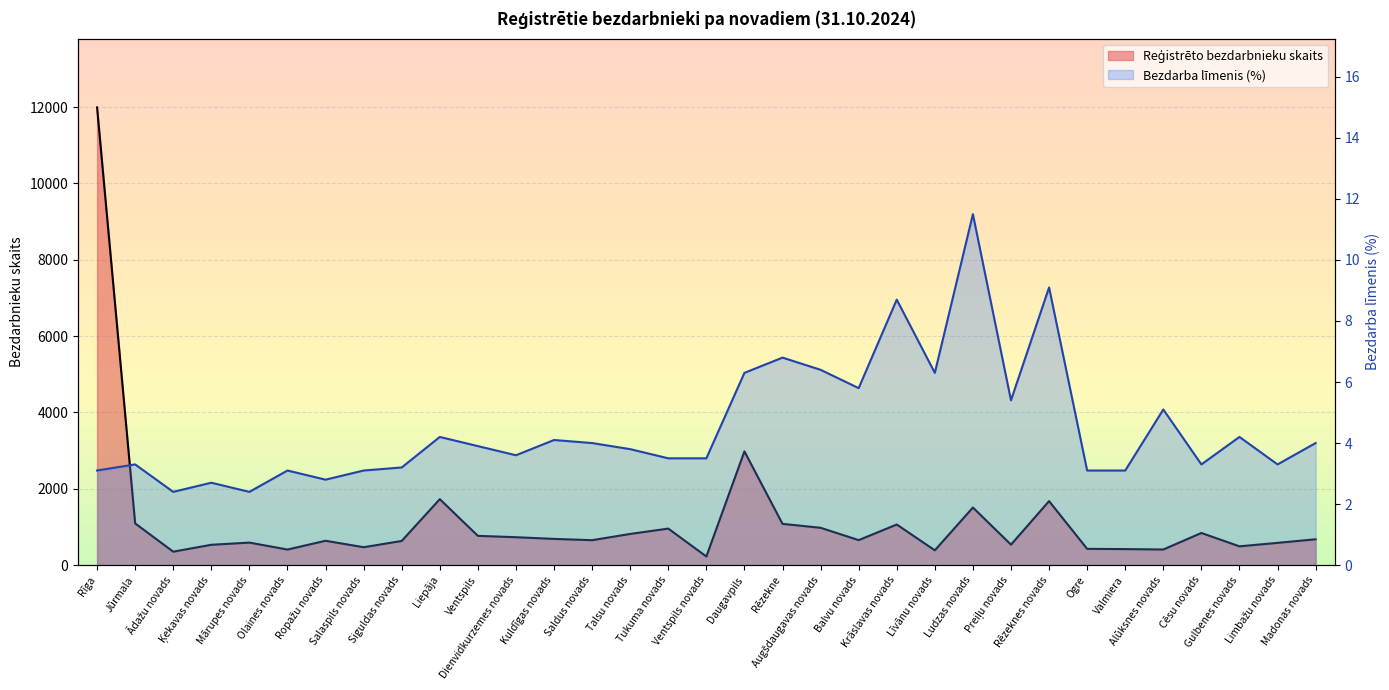

What is the difference between the maximum and minimum values in the Reģistrēto bezdarbnieku skaits series?

11767.0